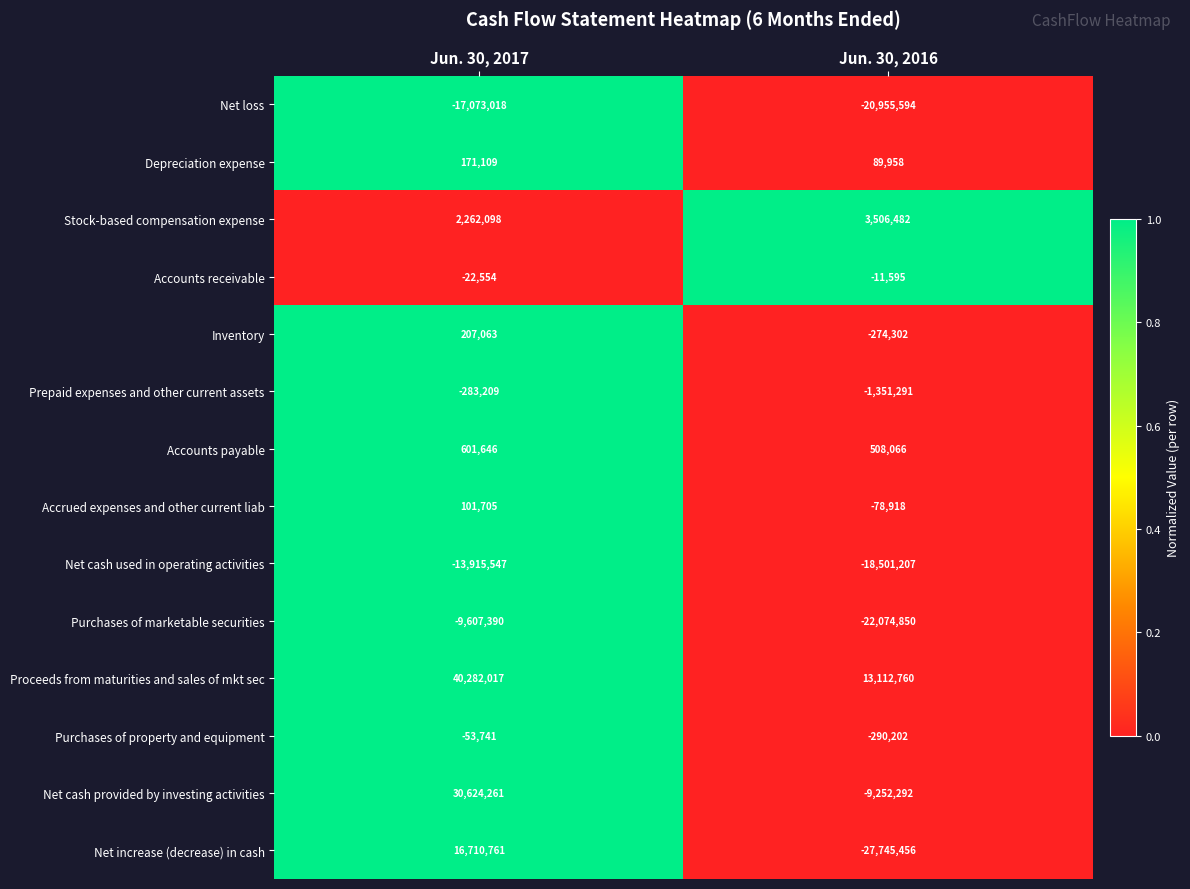

Which series changed the most between Jun. 30, 2017 and Jun. 30, 2016?

Net increase (decrease) in cash